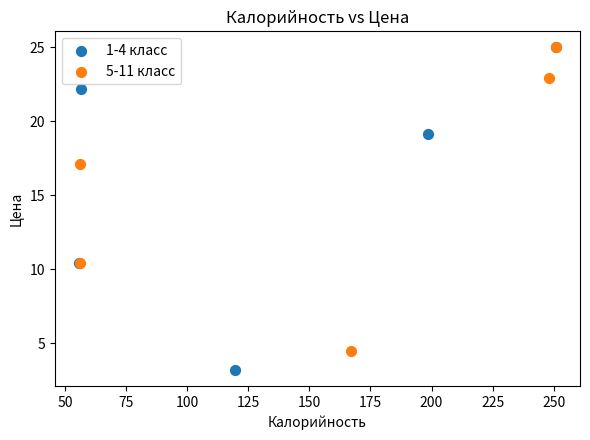

What are all the series names shown in the legend?

1-4 класс, 5-11 класс